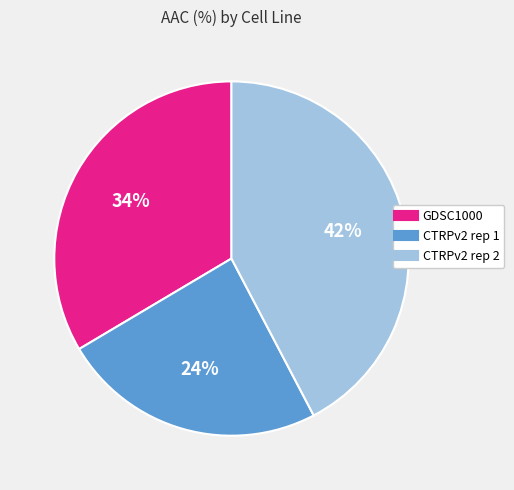

To the nearest percent, what portion does CTRPv2 rep 2 represent?

42%